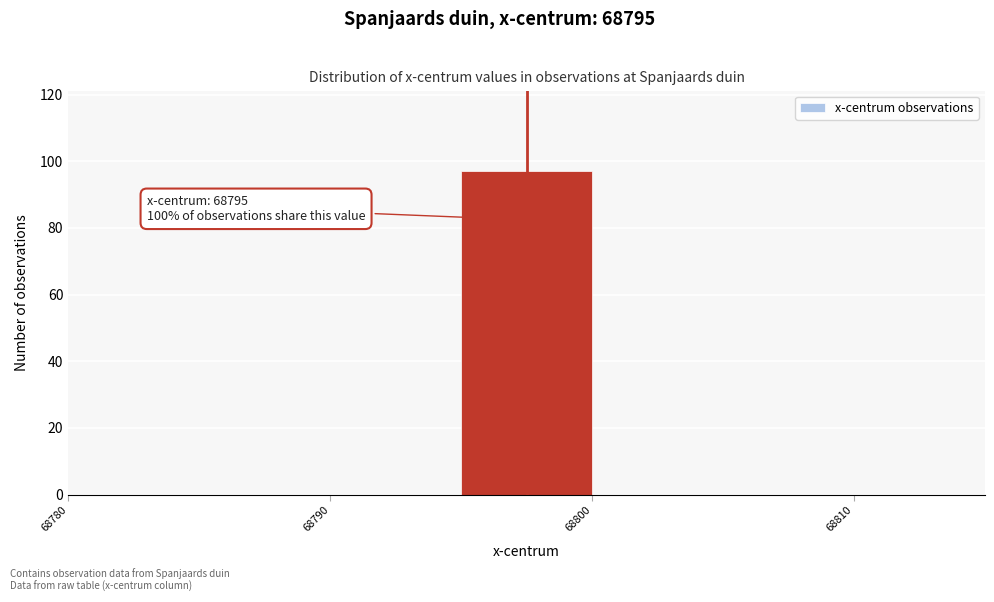

Over which range of the x-axis is the bar tallest?

68795 to 68800